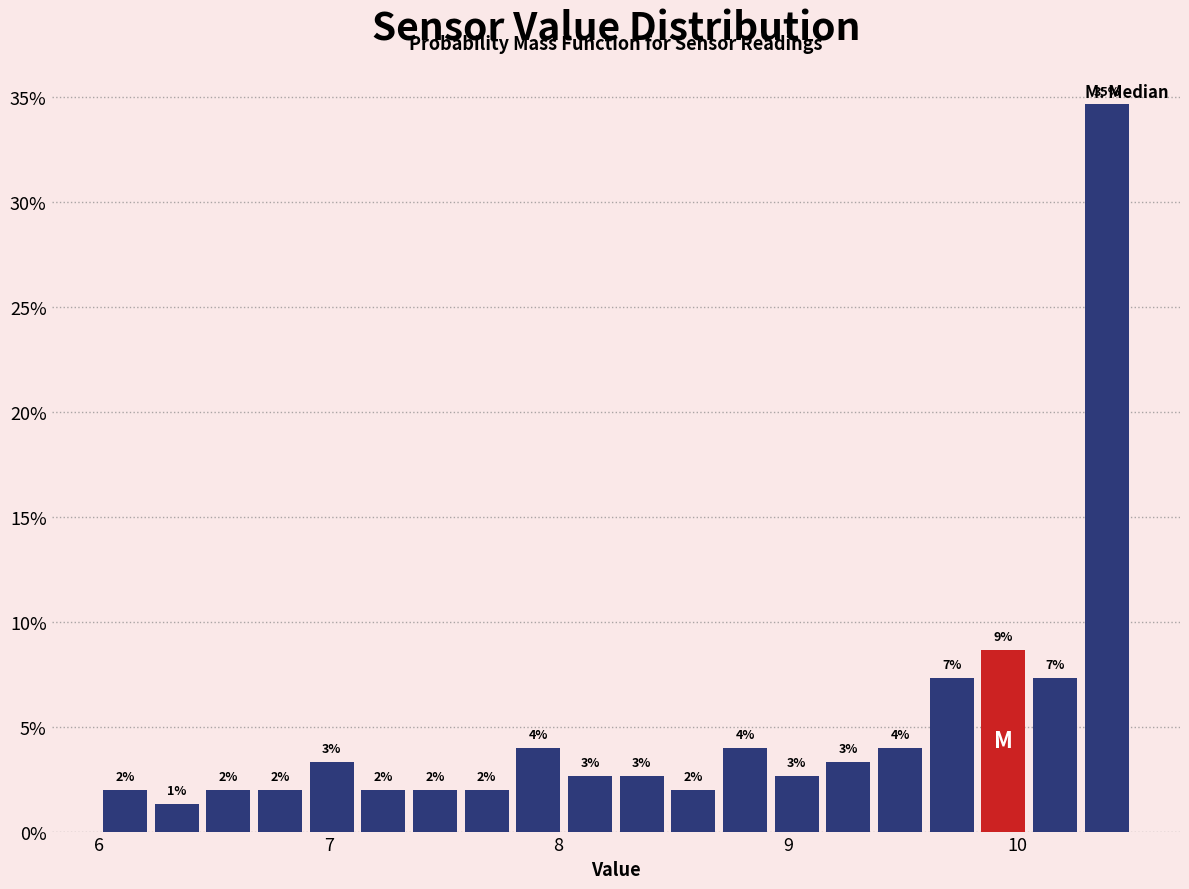

Read against the x-axis, roughly where is the centre of the tallest bar?

10.4